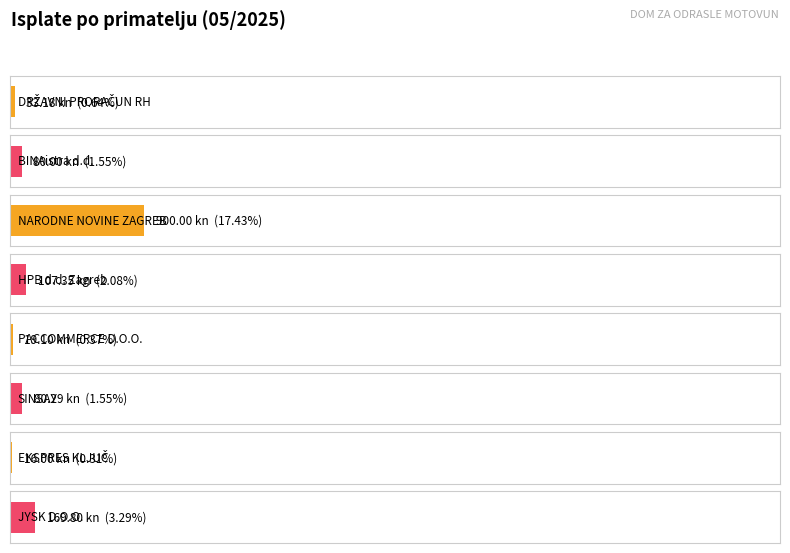

Reading left to right, extract all data points from this chart.

DRŽAVNI PRORAČUN RH=33.2	BINAistra d.d.=80.0	NARODNE NOVINE ZAGREB=900.0	HPB d.d. Zagreb=107.3	PACCOMMERCE D.O.O.=19.1	SINSAY=80.3	EKSPRES KLJUČ=16.0	JYSK D.O.O.=169.8